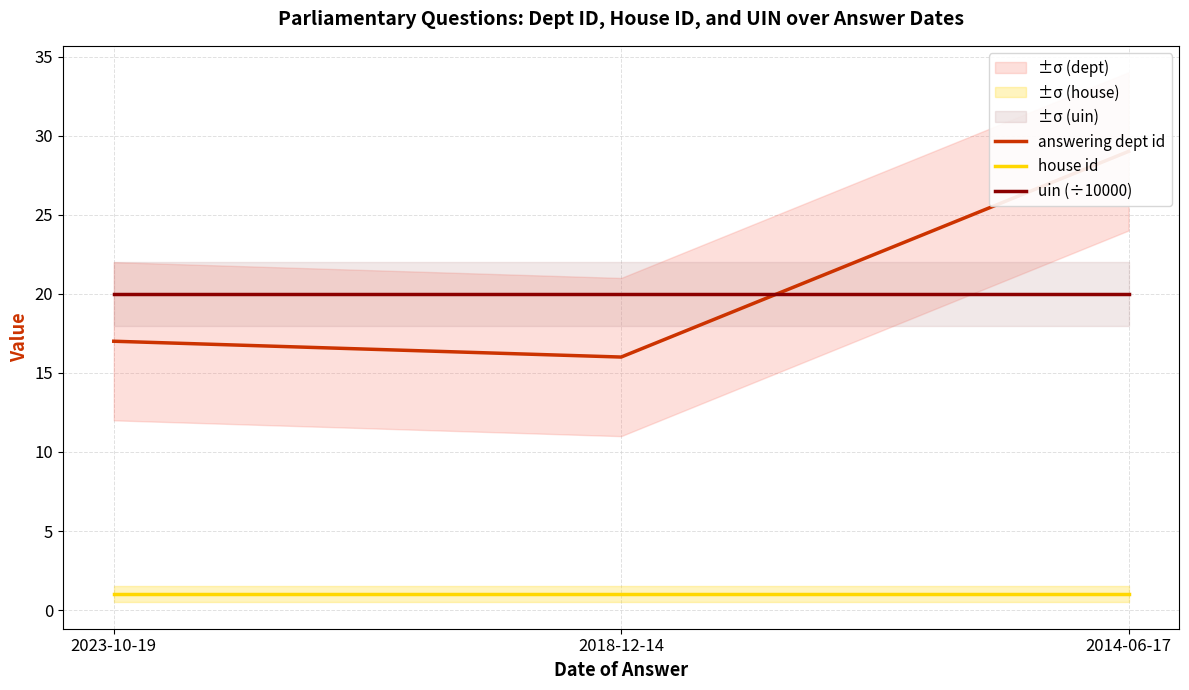

Does the chart display data point markers on the line(s)?

No